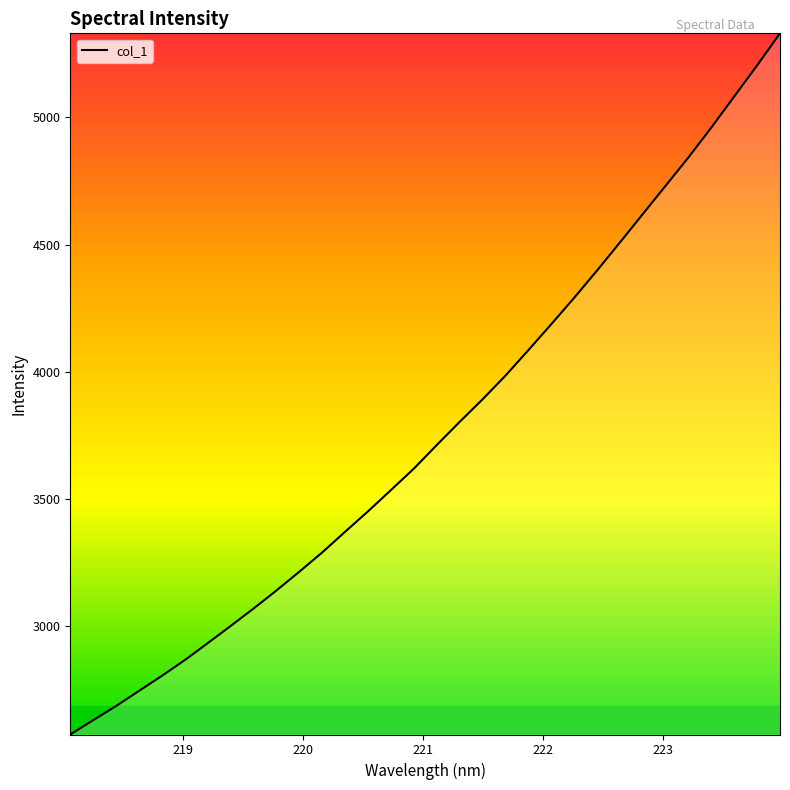

Reading left to right, what are all the values shown in this chart?

2573.6	2629.9	2685.5	2745.1	2804.4	2866.4	2933.0	3000.5	3069.1	3140.2	3214.0	3289.8	3371.2	3451.5	3535.1	3619.4	3712.1	3803.1	3891.7	3984.9	4085.0	4187.0	4290.6	4397.9	4508.3	4619.9	4731.6	4843.2	4960.7	5082.6	5204.7	5330.8